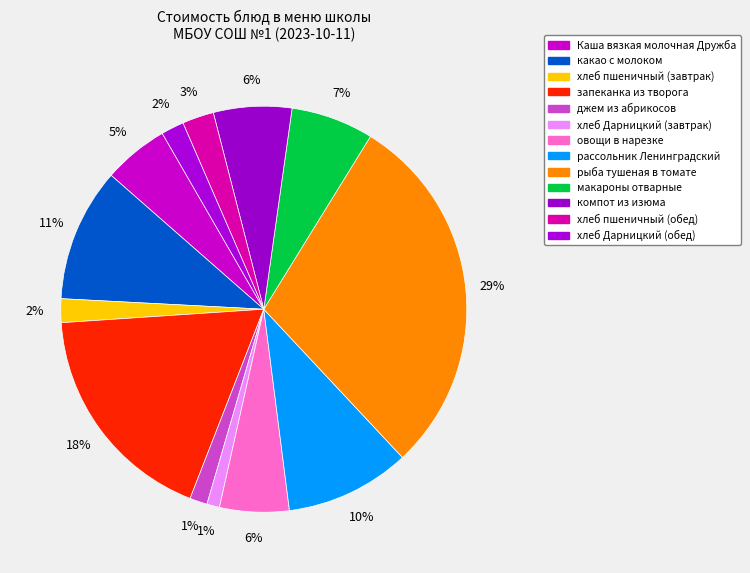

Count the number of slices in the pie.

13